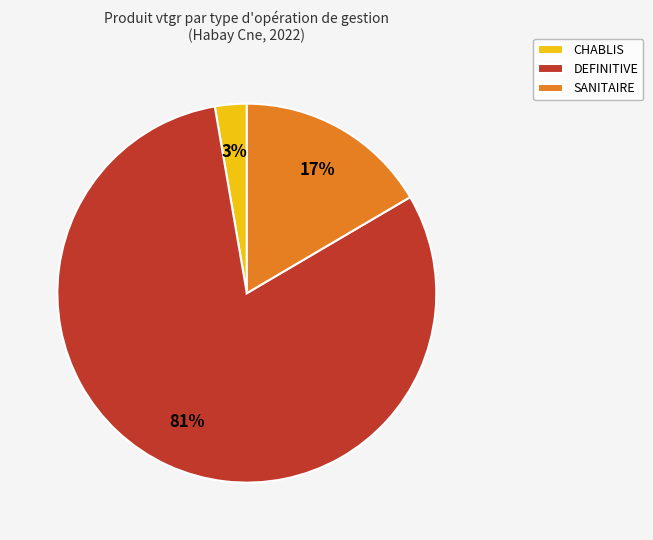

Combined, do CHABLIS and SANITAIRE account for over 50%?

No